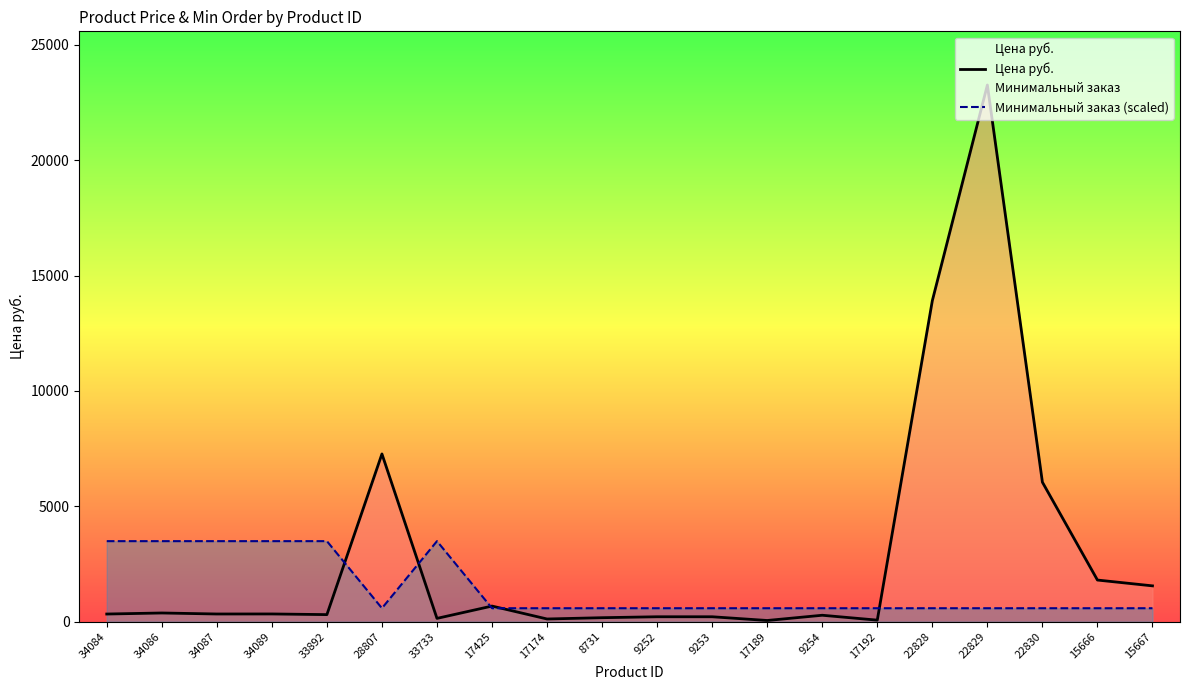

How many lines are shown in the chart?

2